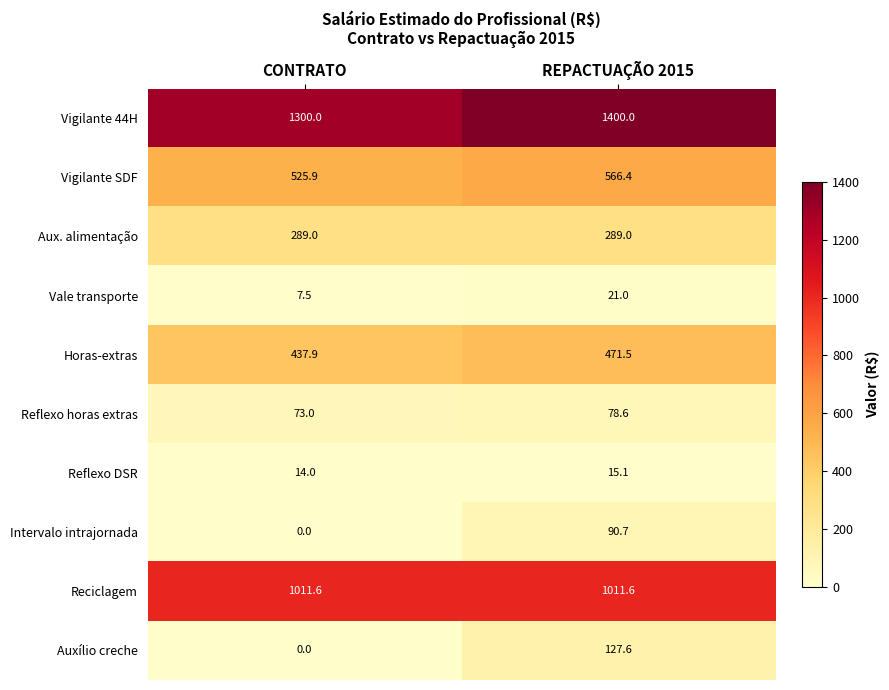

How many values in the Vigilante 44H series are below 1400?

1